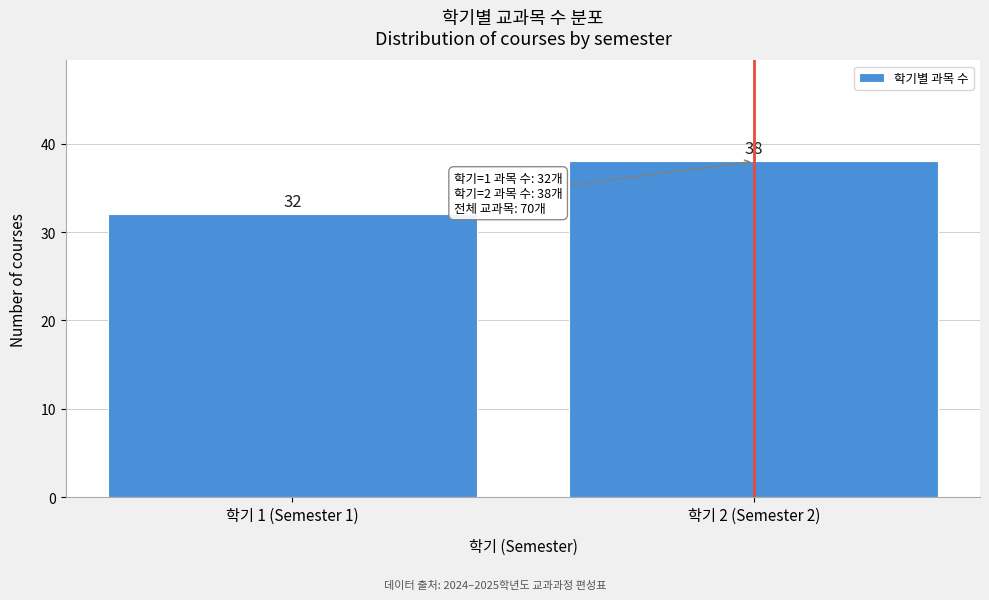

Reading left to right, what are all the values shown in this chart?

학기 1 (Semester 1)=32	학기 2 (Semester 2)=38